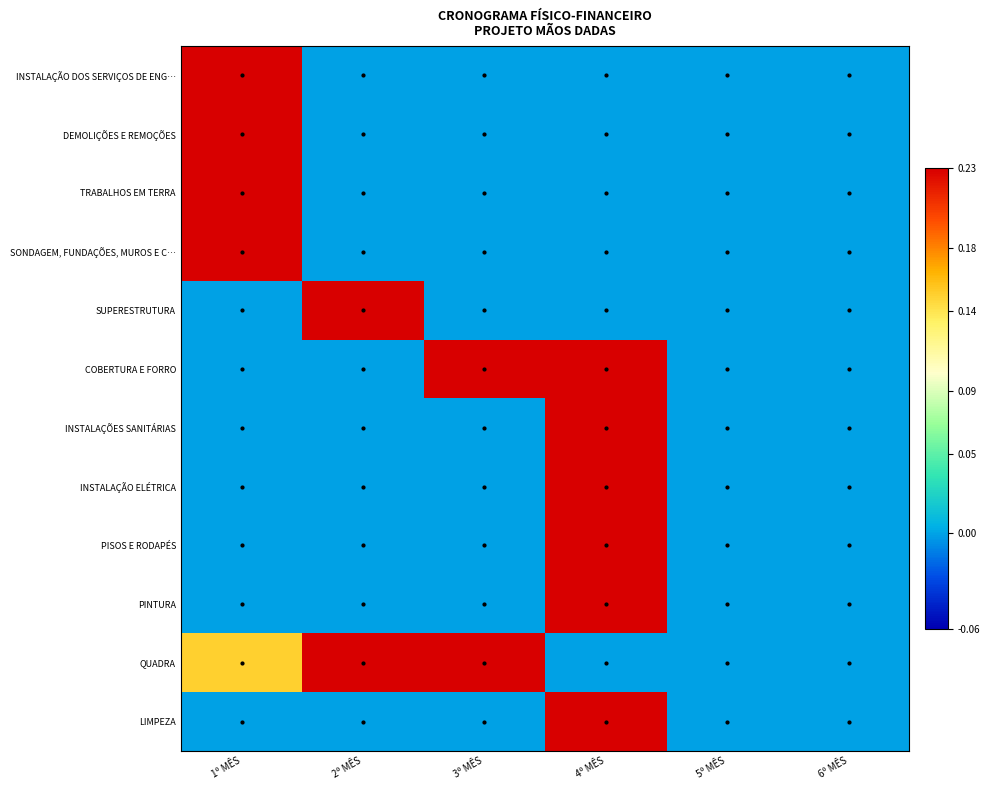

At 2º MÊS, list the series in order from largest to smallest.

SUPERESTRUTURA, QUADRA, INSTALAÇÃO DOS SERVIÇOS DE ENG…, DEMOLIÇÕES E REMOÇÕES, TRABALHOS EM TERRA, SONDAGEM, FUNDAÇÕES, MUROS E C…, COBERTURA E FORRO, INSTALAÇÕES SANITÁRIAS, INSTALAÇÃO ELÉTRICA, PISOS E RODAPÉS, PINTURA, LIMPEZA